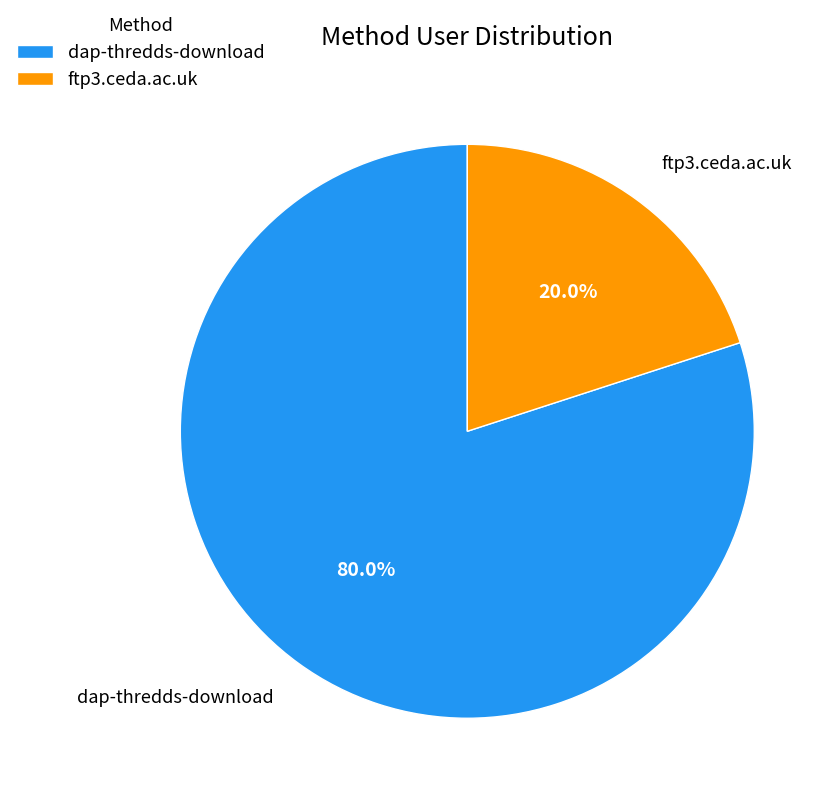

Count the number of slices in the pie.

2